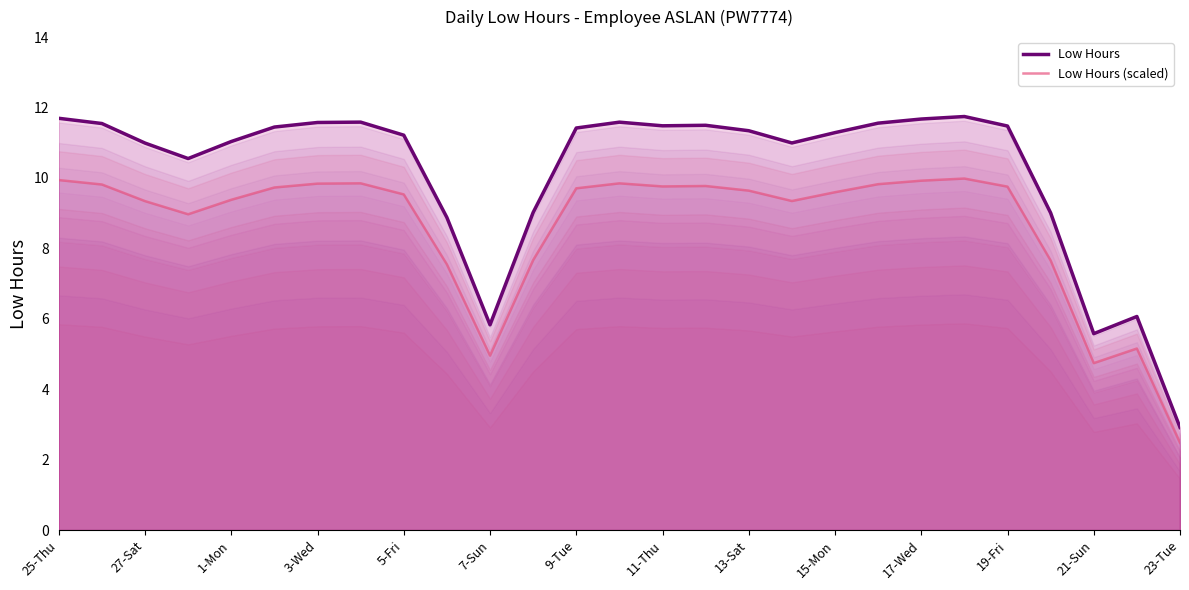

What is the minimum value for Low Hours (scaled)?

2.5